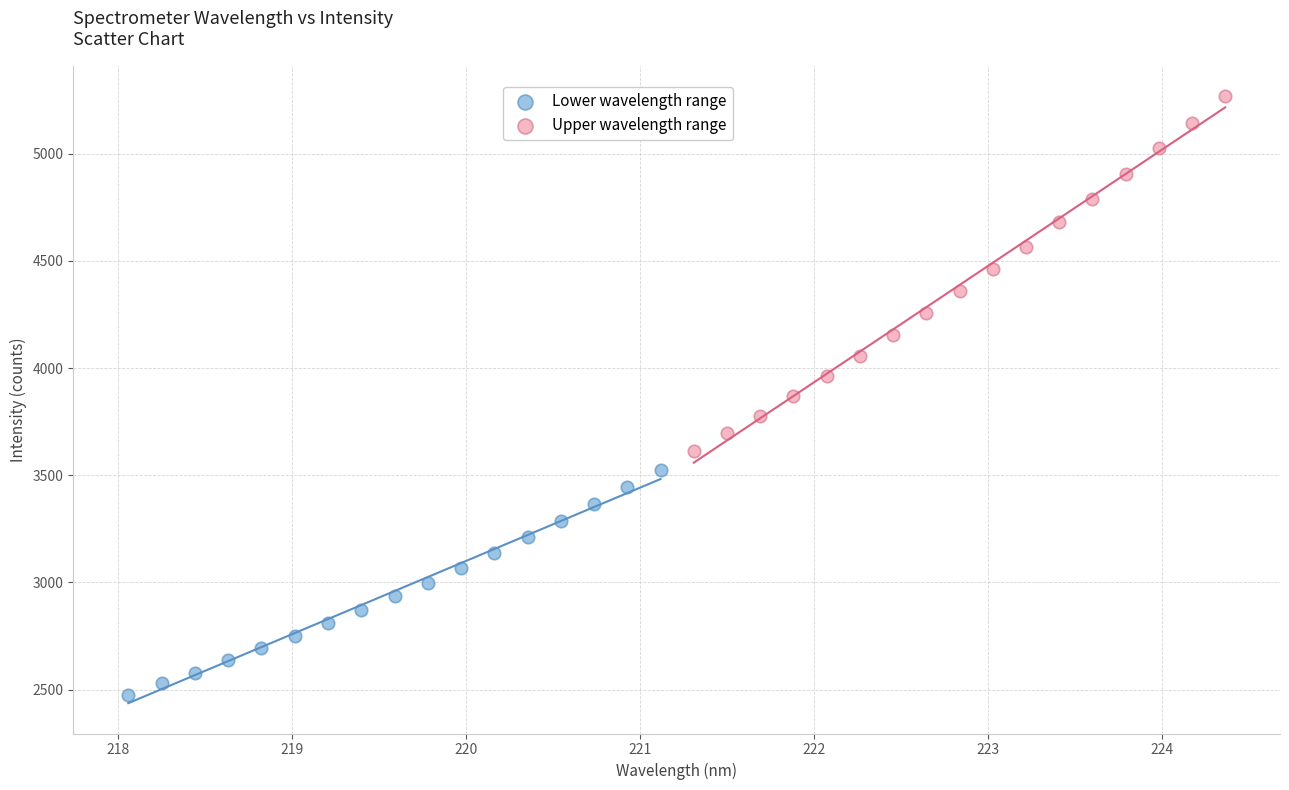

Which series has the largest Y range (max minus min)?

Upper wavelength range